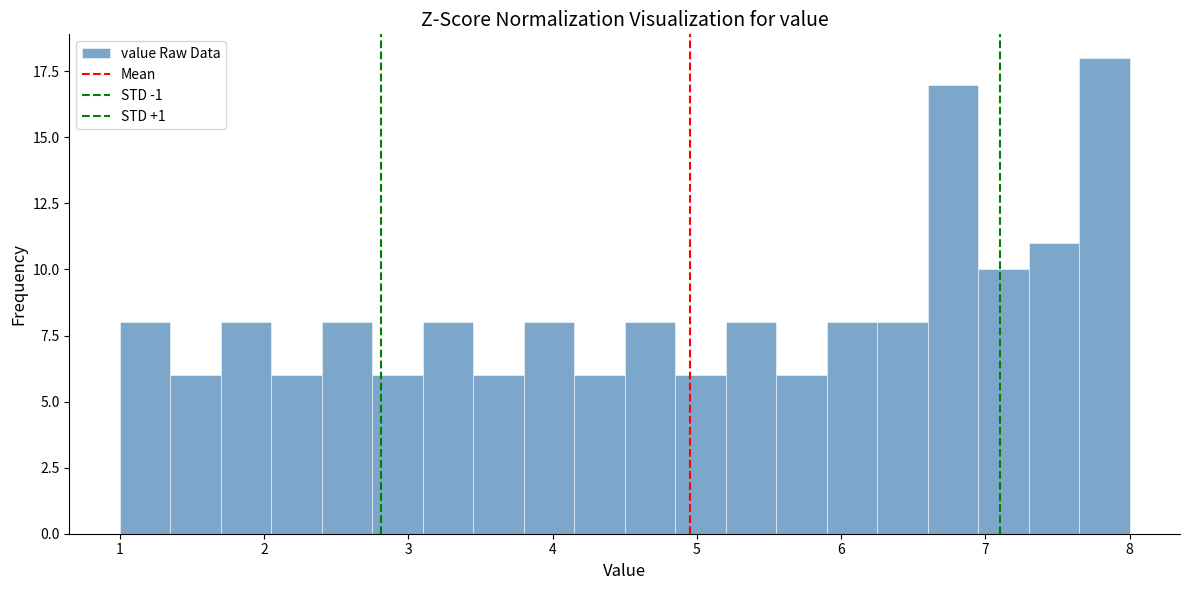

Read against the x-axis, roughly where is the centre of the tallest bar?

7.8